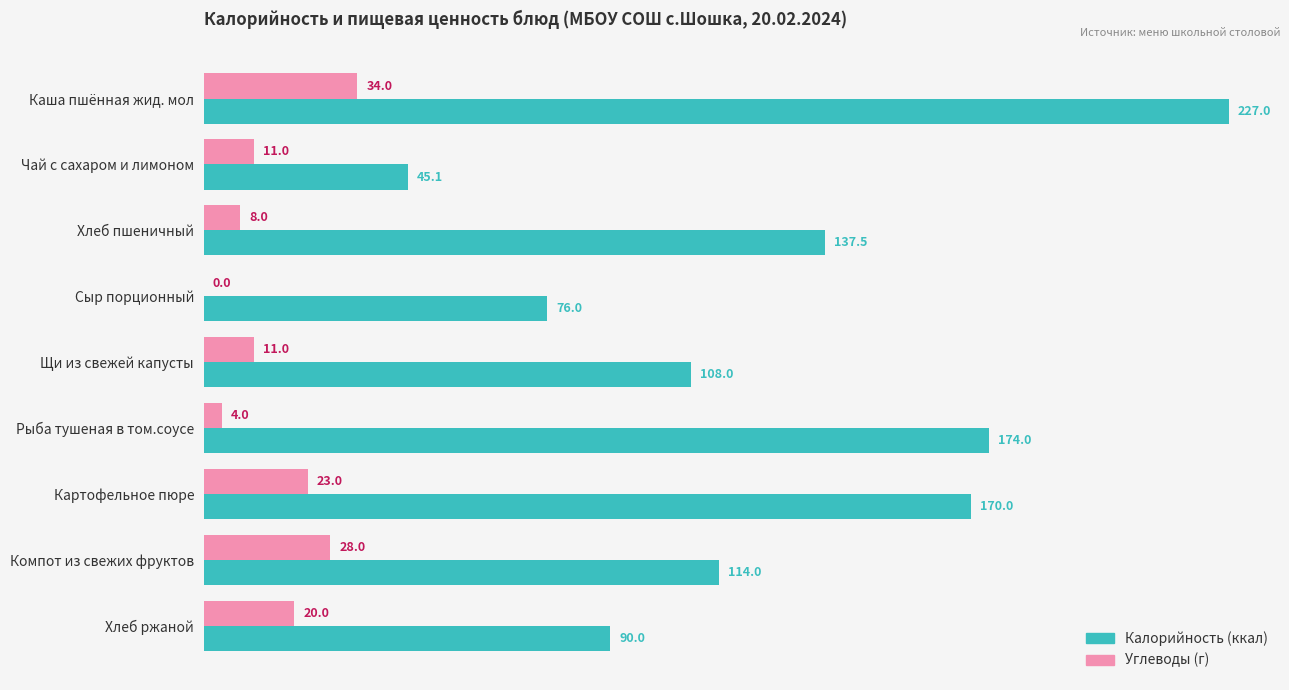

Which series has the largest total across all categories?

Калорийность (ккал)